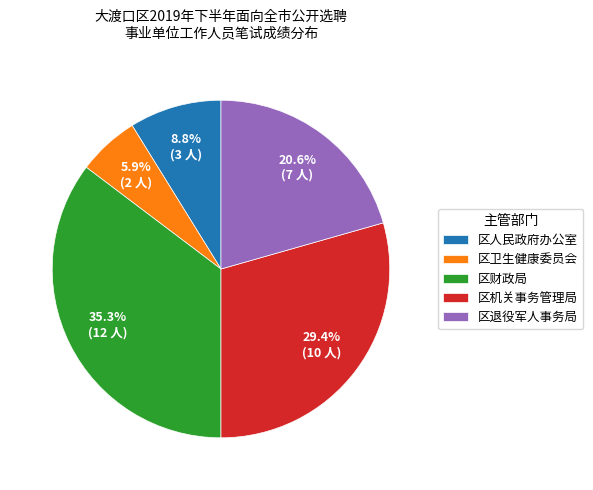

Between 区卫生健康委员会 and 区机关事务管理局, which is larger?

区机关事务管理局